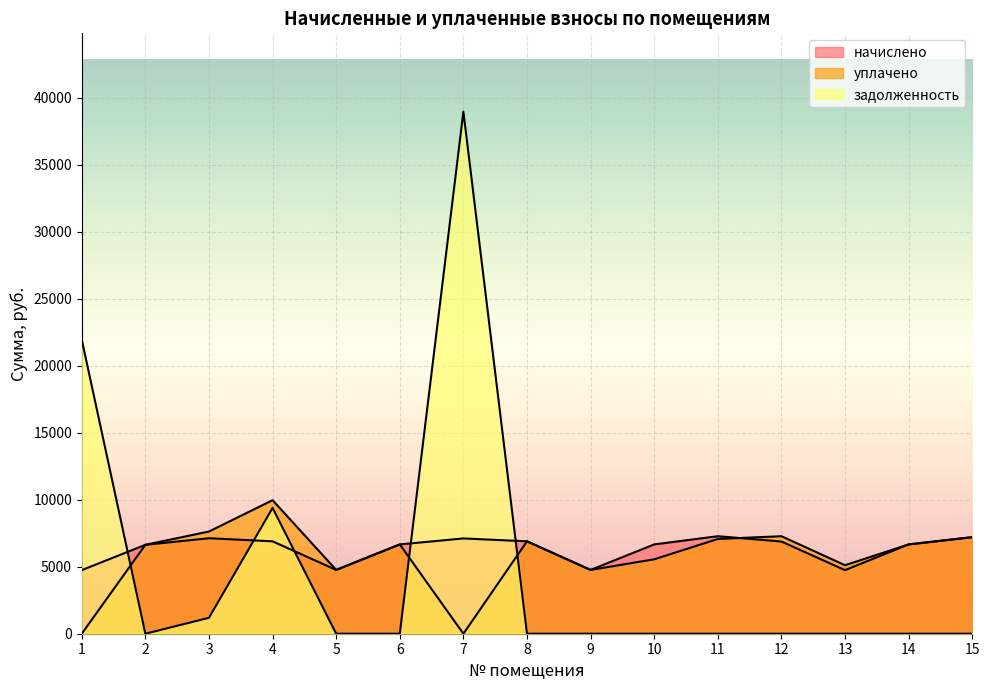

What is the difference between the maximum and minimum values in the задолженность series?

38968.0